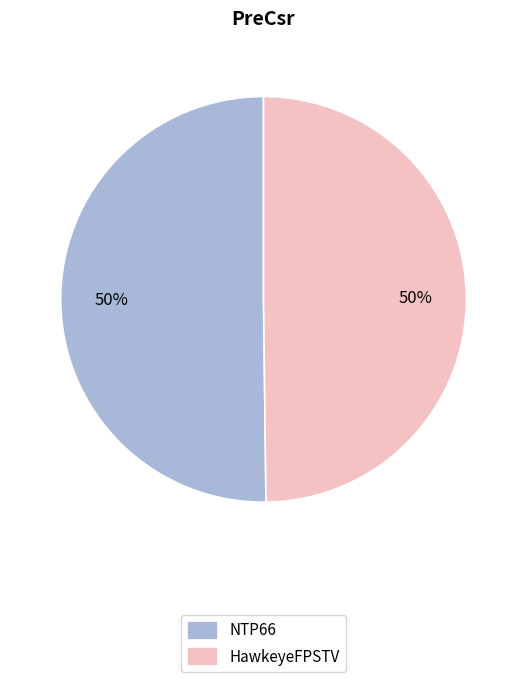

What is the ratio of the value at NTP66 to the value at HawkeyeFPSTV?

1.0